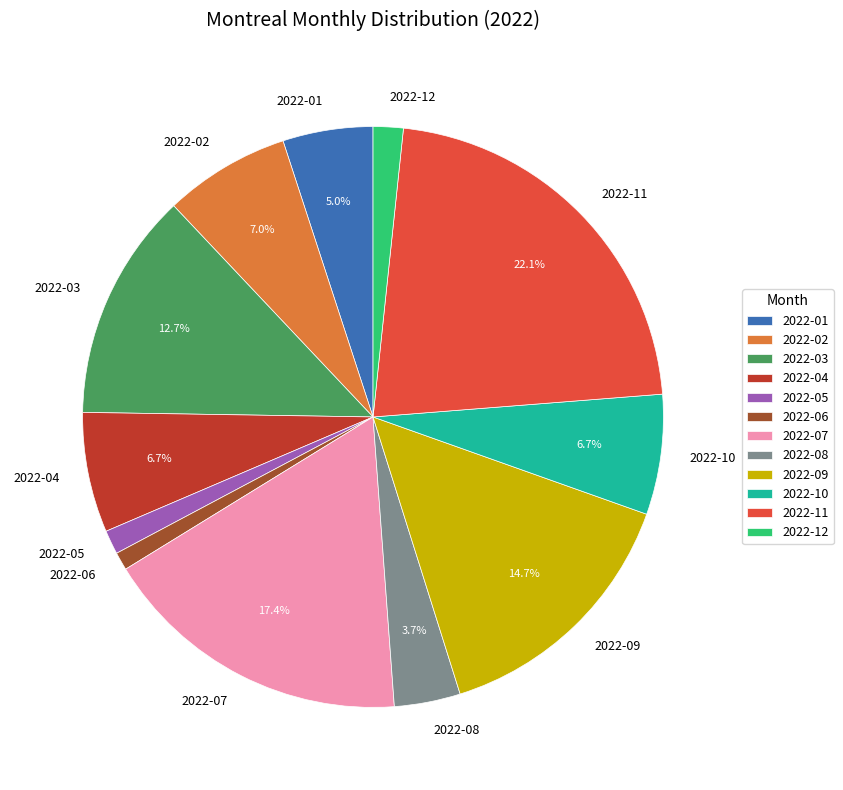

To the nearest percent, what is the difference between the largest and smallest slice percentages?

21%